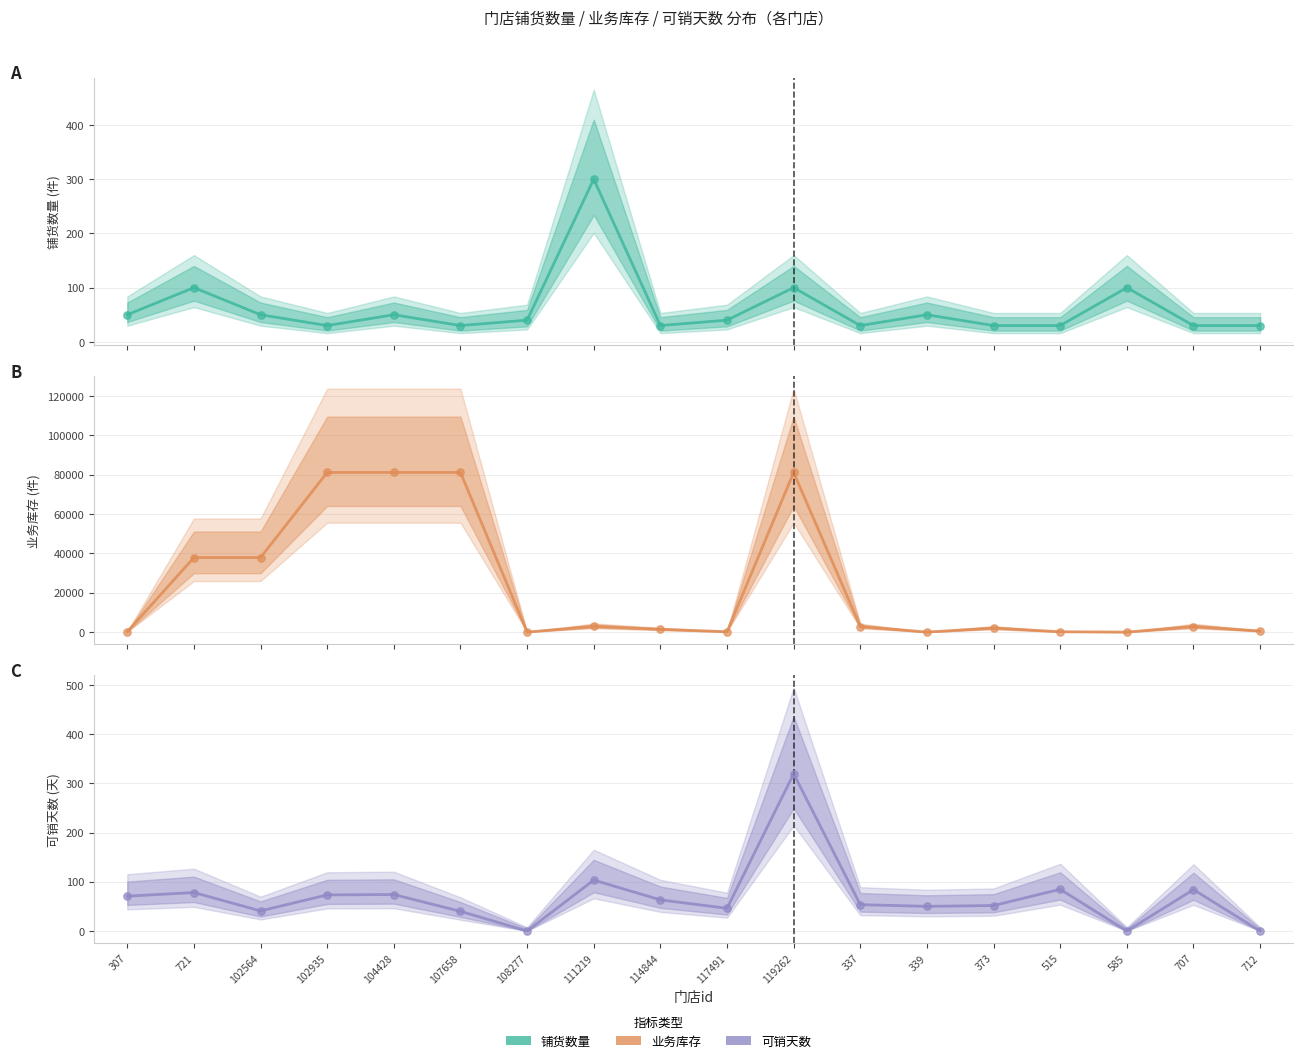

Which series has the largest Y range (max minus min)?

业务库存